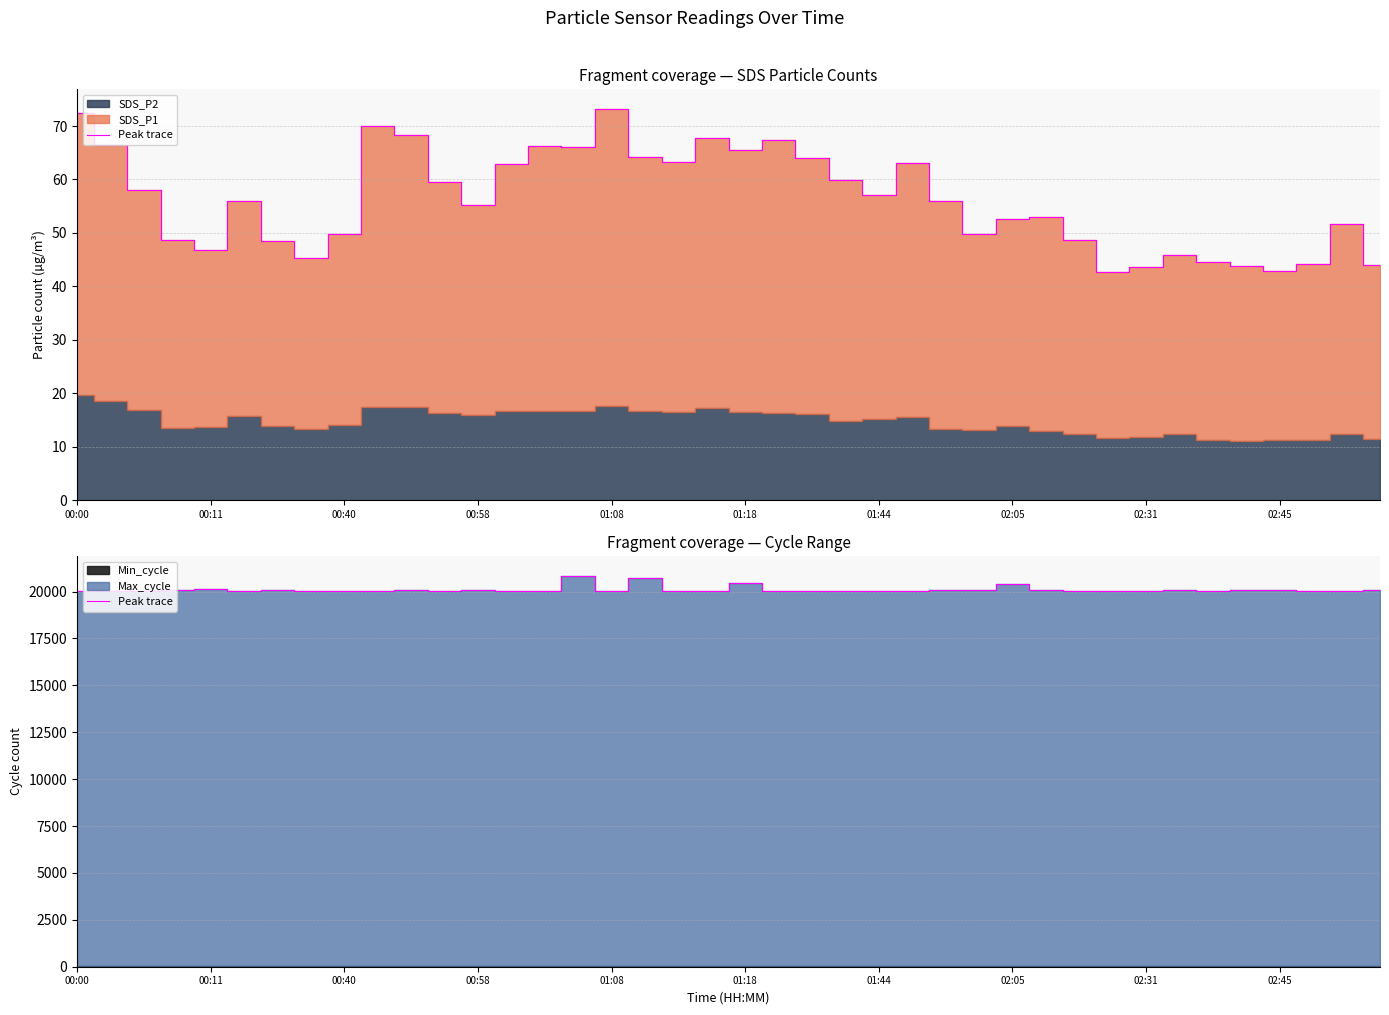

What is the difference between the values at 00:00 and 22?

8